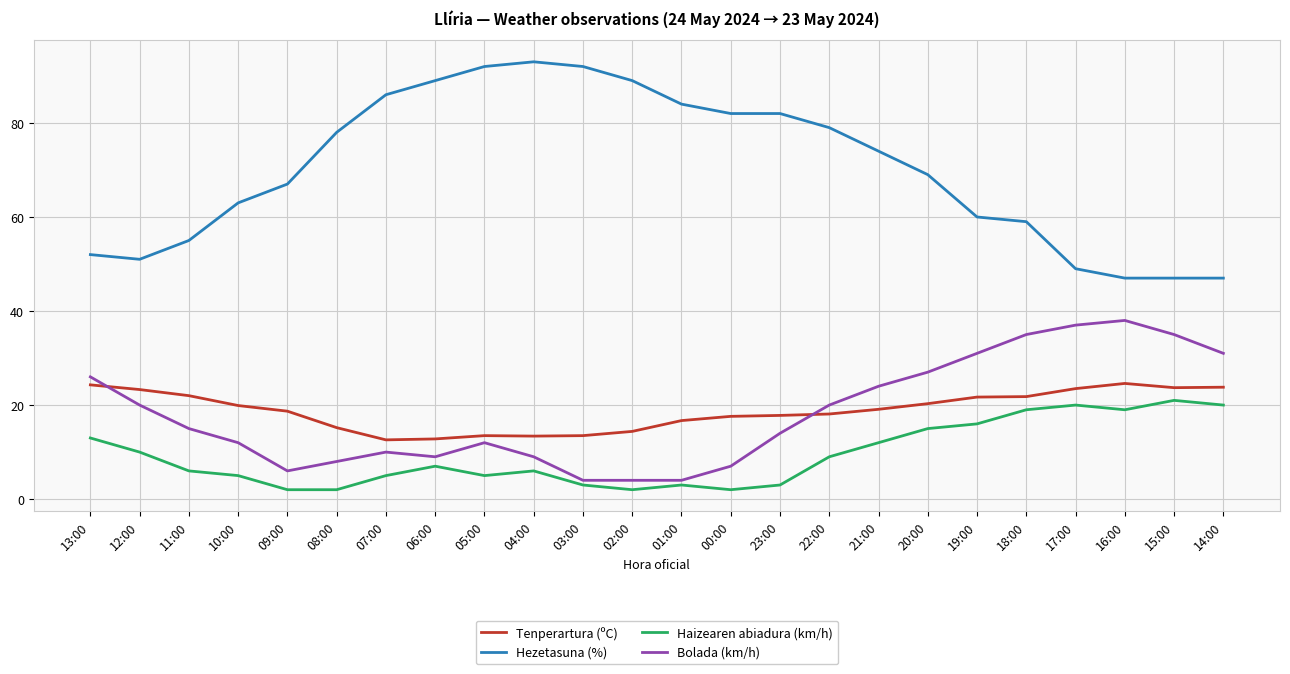

Which series has the largest total across all categories?

Hezetasuna (%)